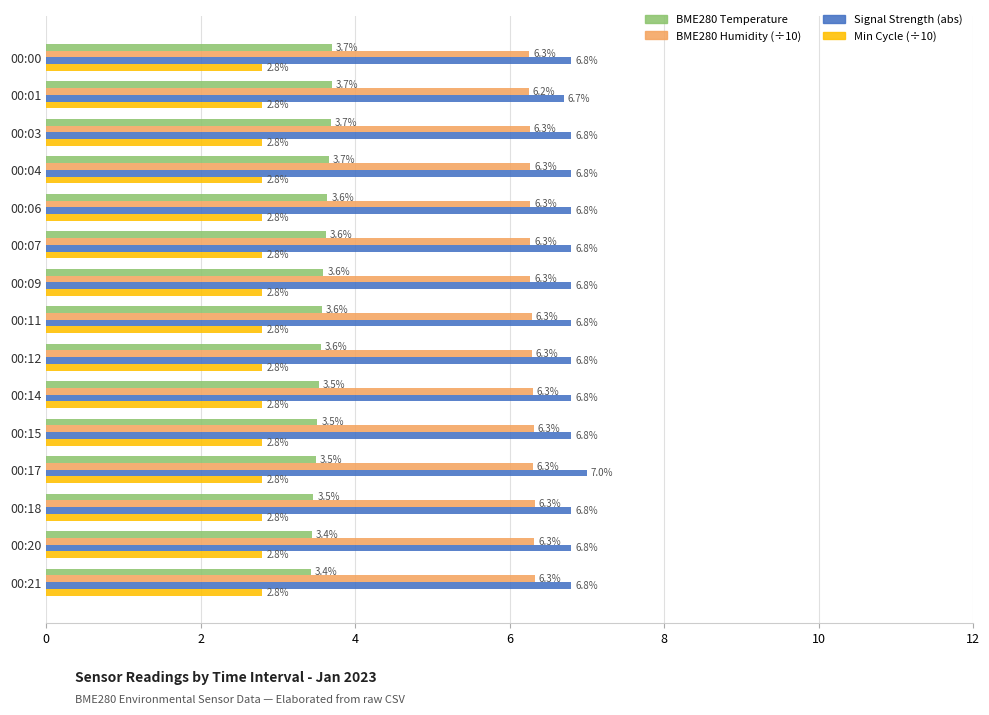

What is the difference between the highest and lowest values at 00:01?

3.9